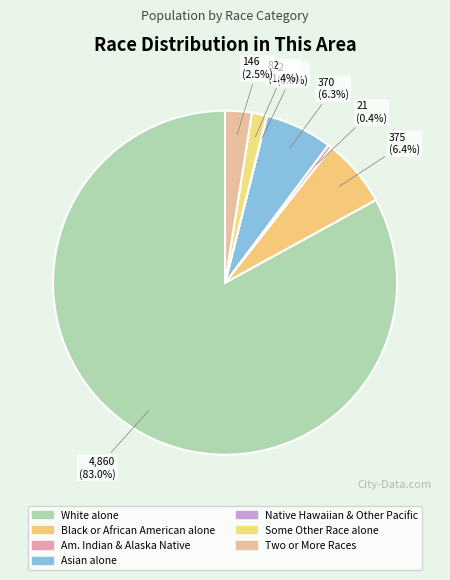

How many slices are in this pie chart?

7